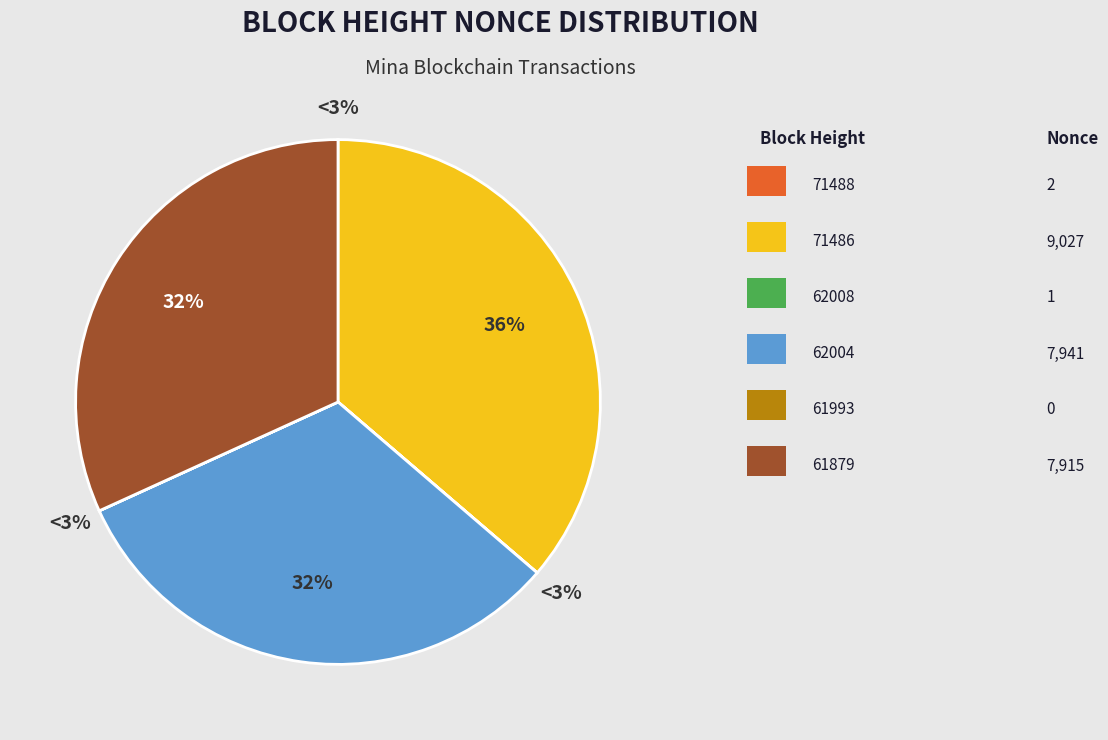

What is the largest slice in the pie chart?

71486